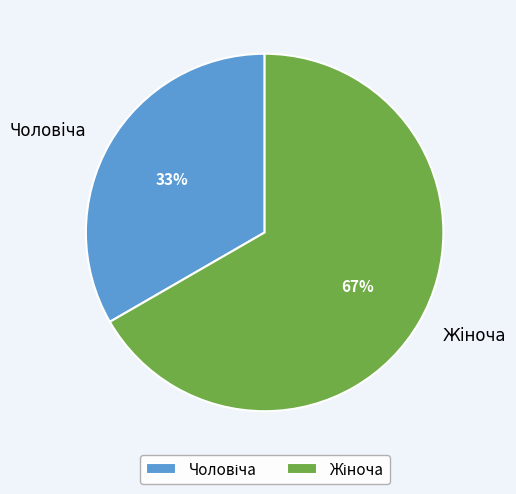

To the nearest percent, what is the average slice percentage?

50%